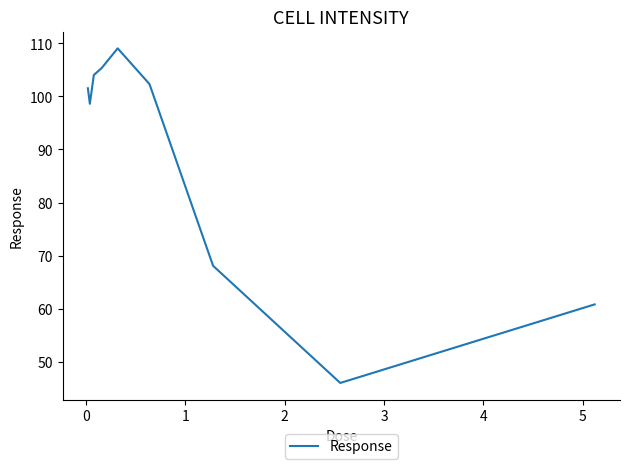

What is the minimum value shown in the chart?

46.0